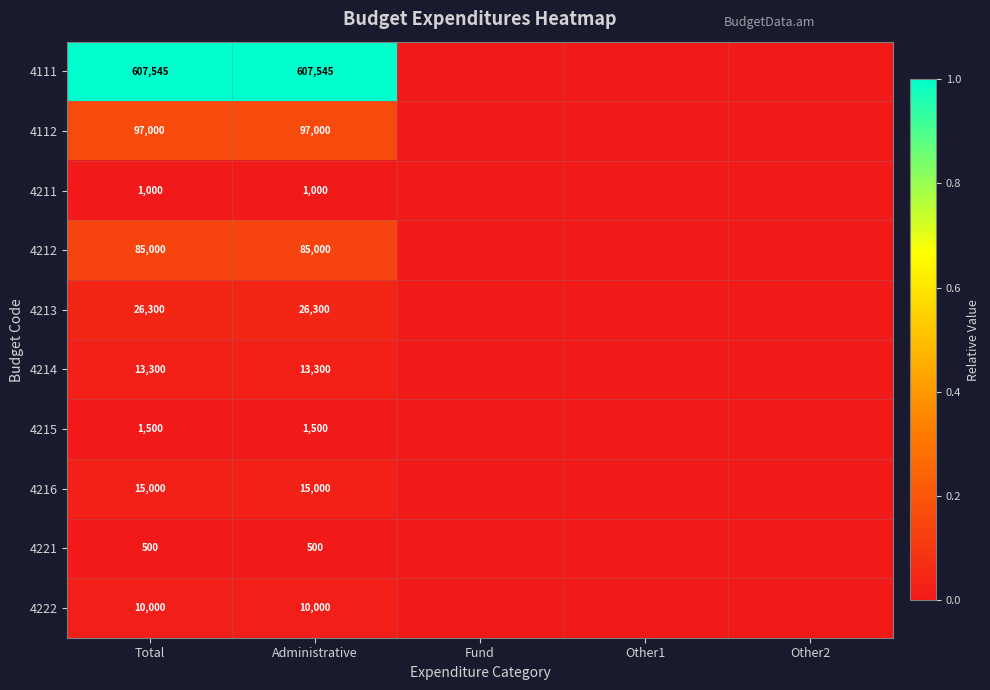

The 4222 series shows 5577 at Total. True or false?

False